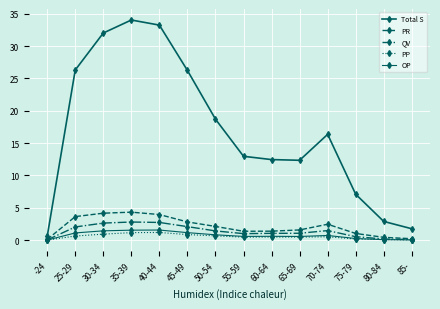

How many data points does each series have?

14